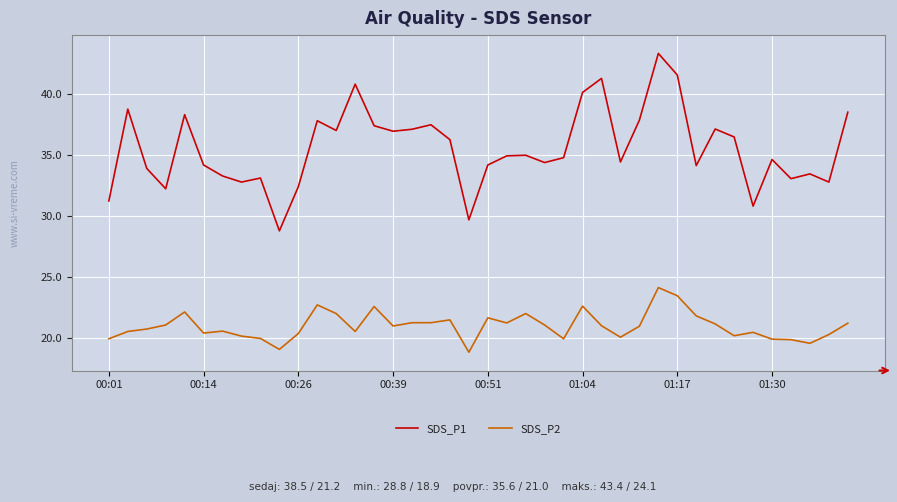

Which series has the largest total across all categories?

SDS_P1